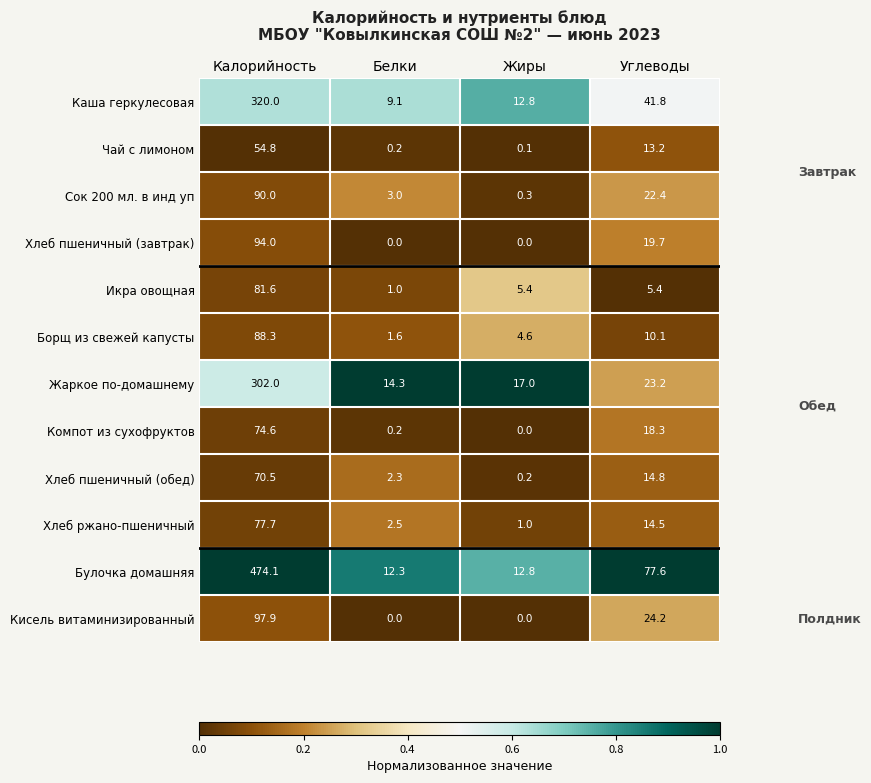

What is the spread (max minus min) of values at Калорийность?

419.3